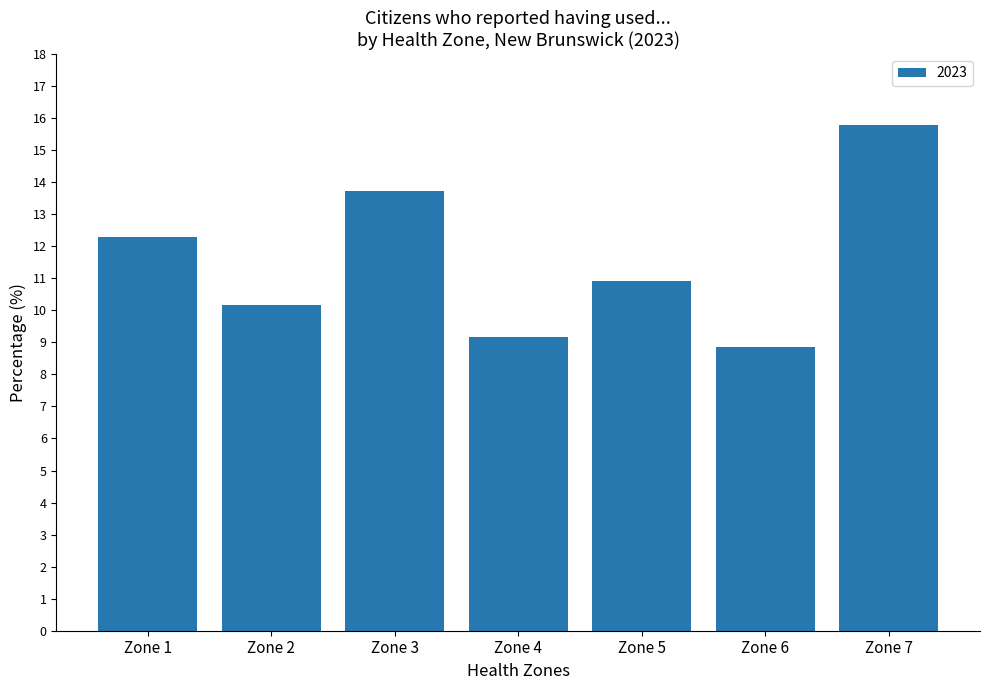

What is the difference between the maximum and second lowest values?

6.6